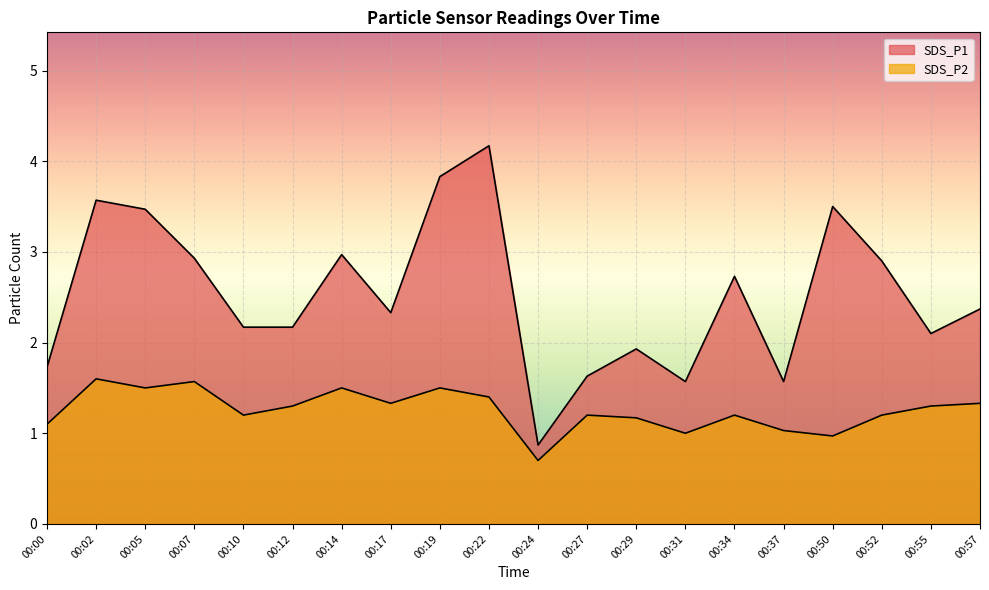

True or false: SDS_P2 has more than 2 points higher than both neighbors.

True